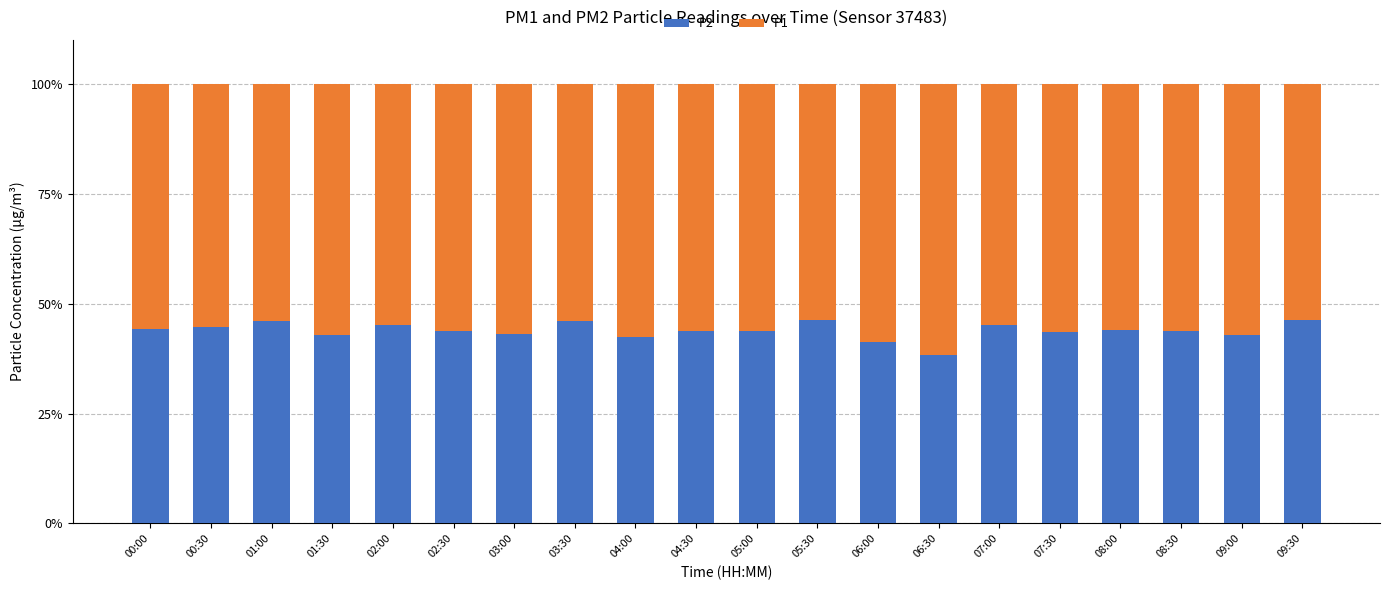

At which label does P2 first exceed 43?

00:00